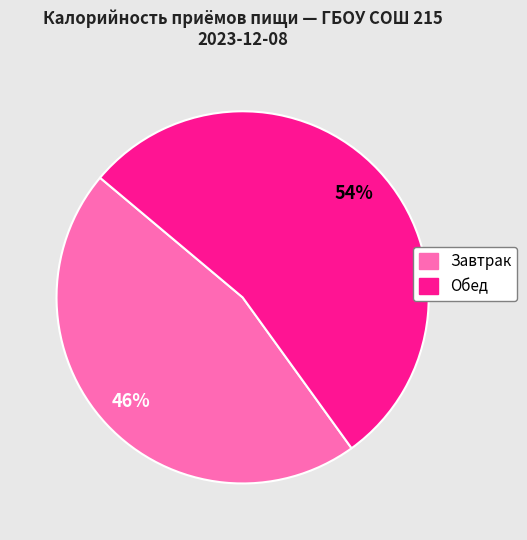

How many segments does this pie chart have?

2